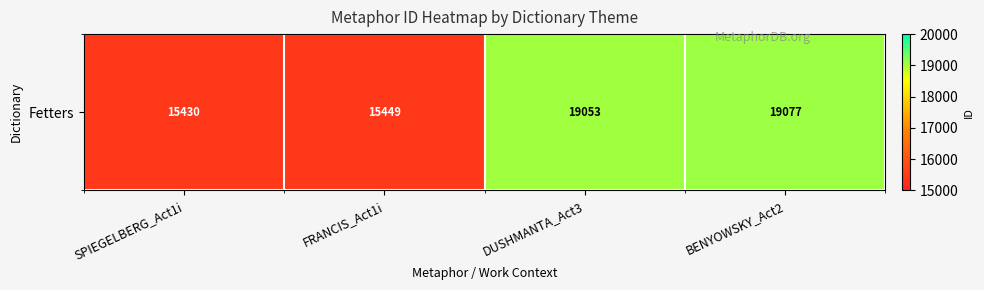

Rank the categories by value from highest to lowest.

BENYOWSKY_Act2, DUSHMANTA_Act3, FRANCIS_Act1i, SPIEGELBERG_Act1i